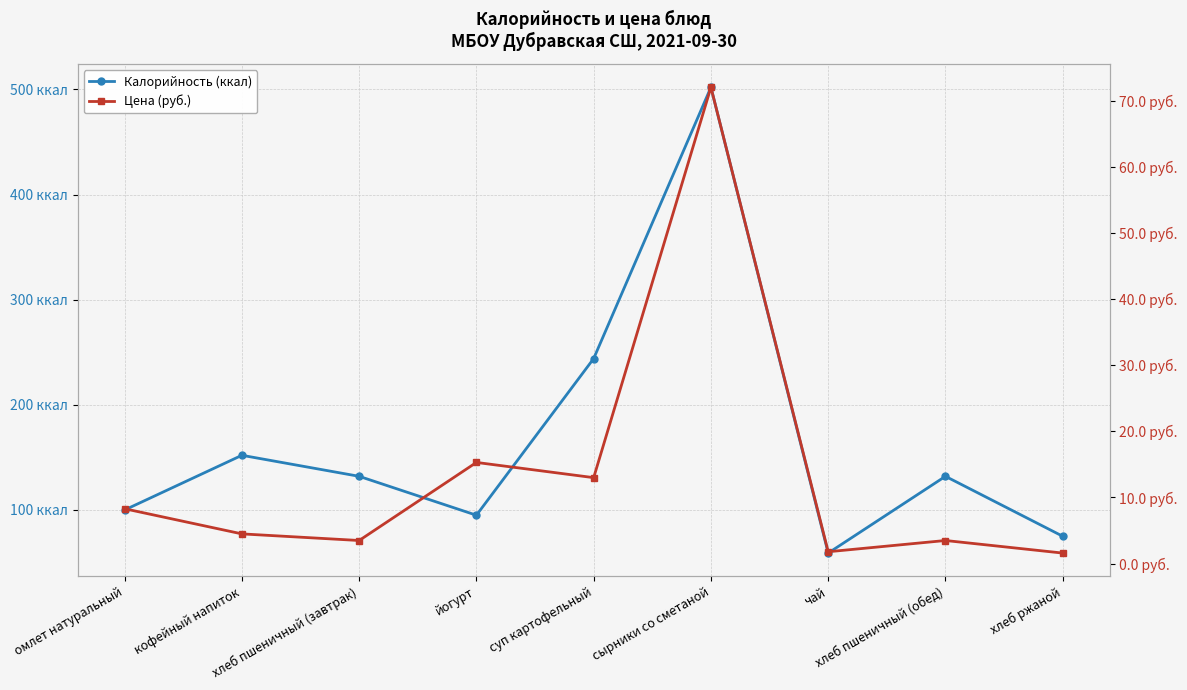

Where is the first local maximum for Цена (руб.)?

йогурт